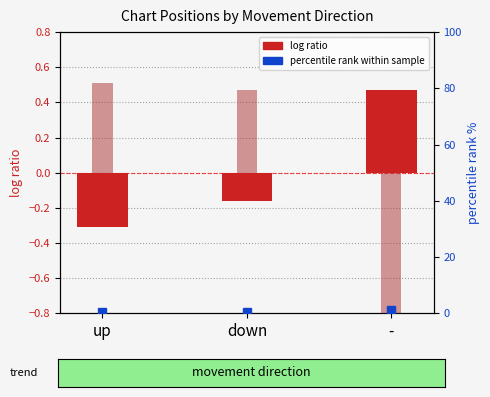

What is the difference between the second highest and minimum values in the percentile rank series?

0.1